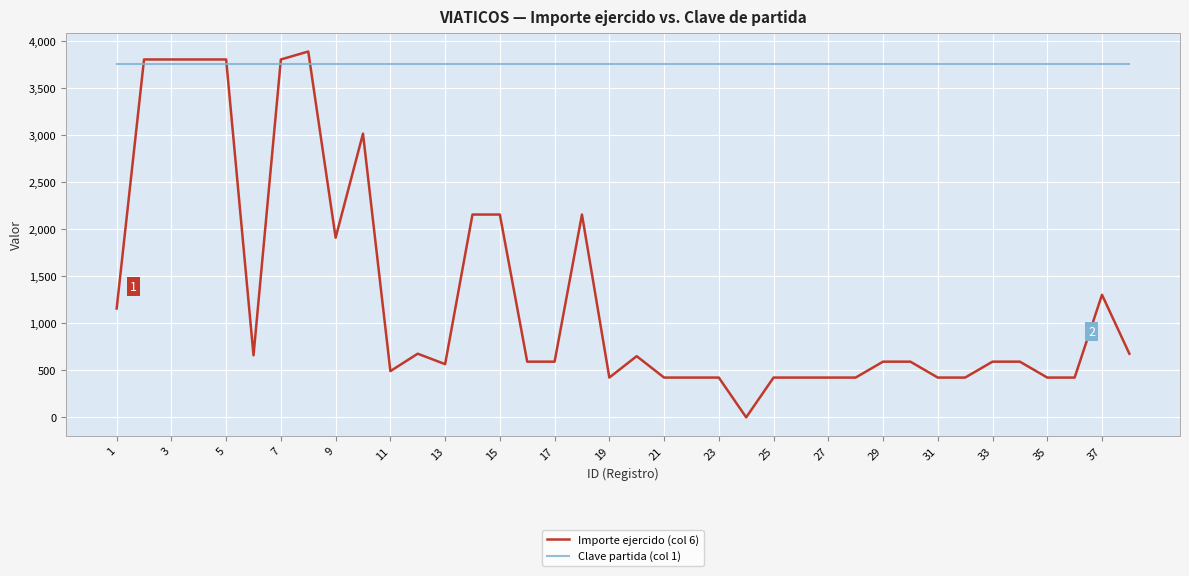

What is the greatest value displayed?

3886.6